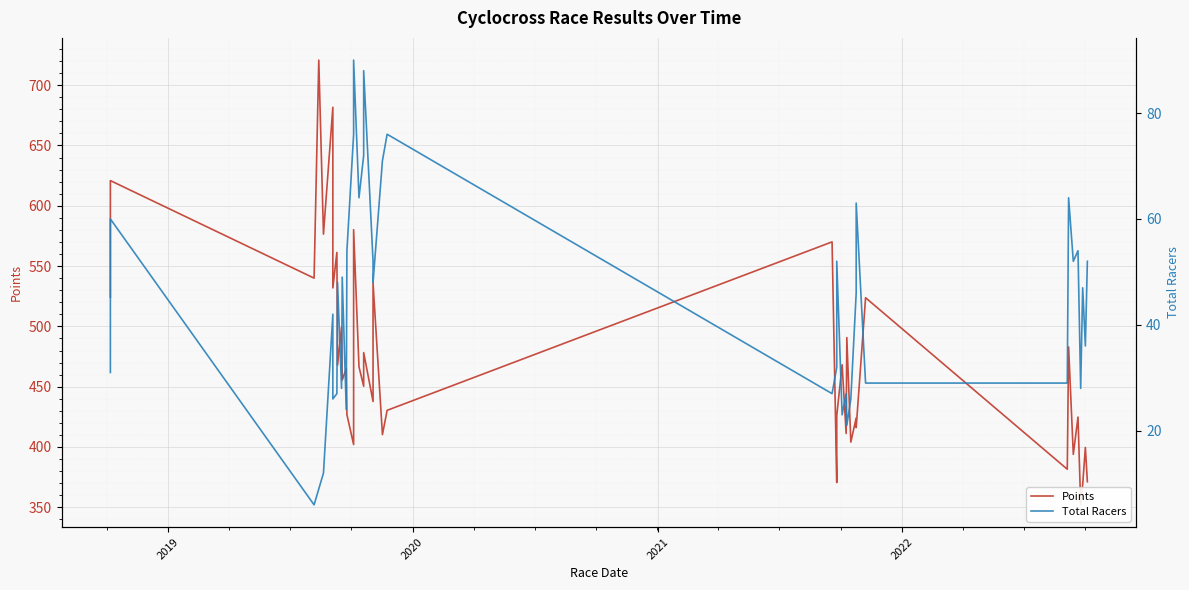

Rank the series by their average value, from lowest to highest.

Total Racers, Points